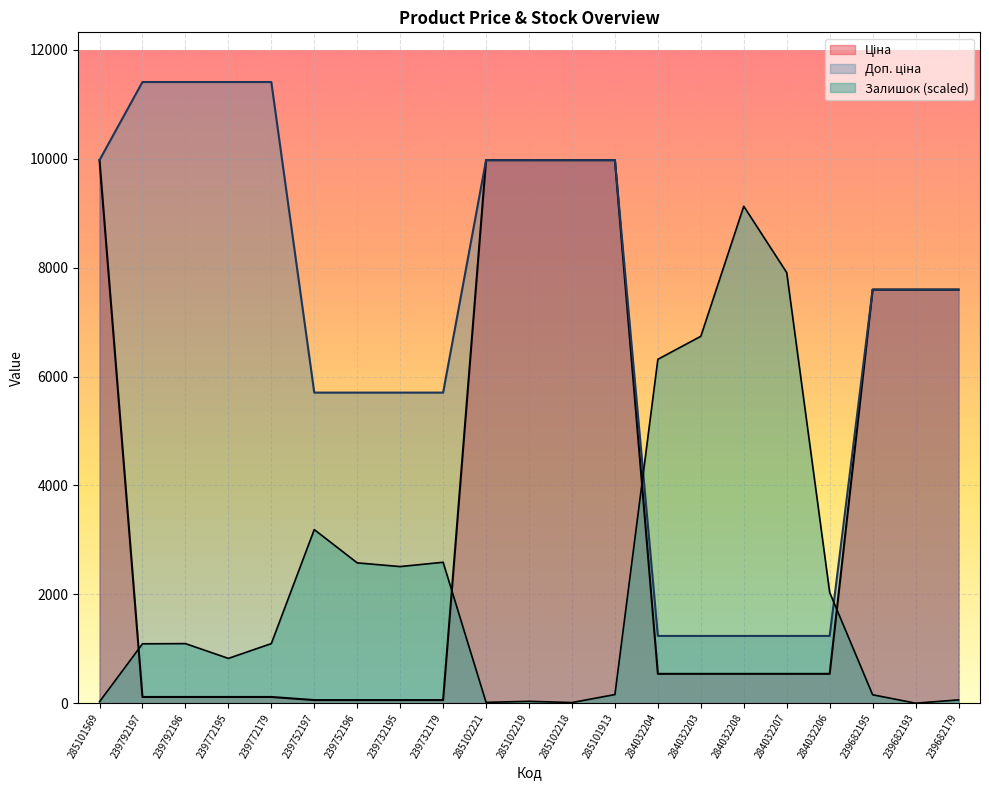

What is the difference between the second highest and minimum values in the Доп. ціна series?

10174.6